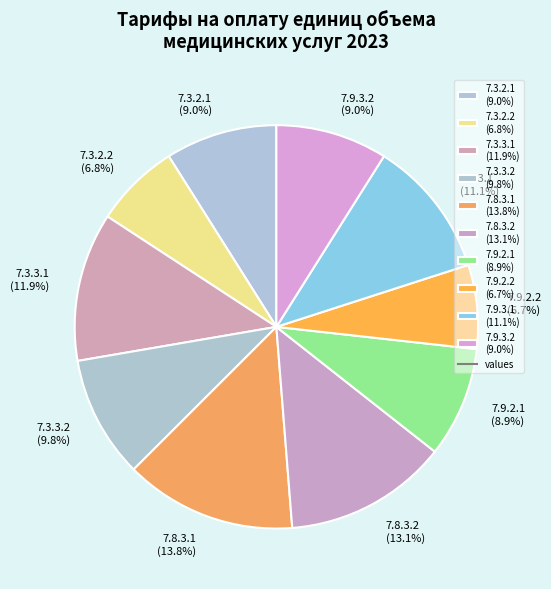

To the nearest percent, what is the difference between the 7.9.2.1 and 7.3.3.1 slice percentages?

3%